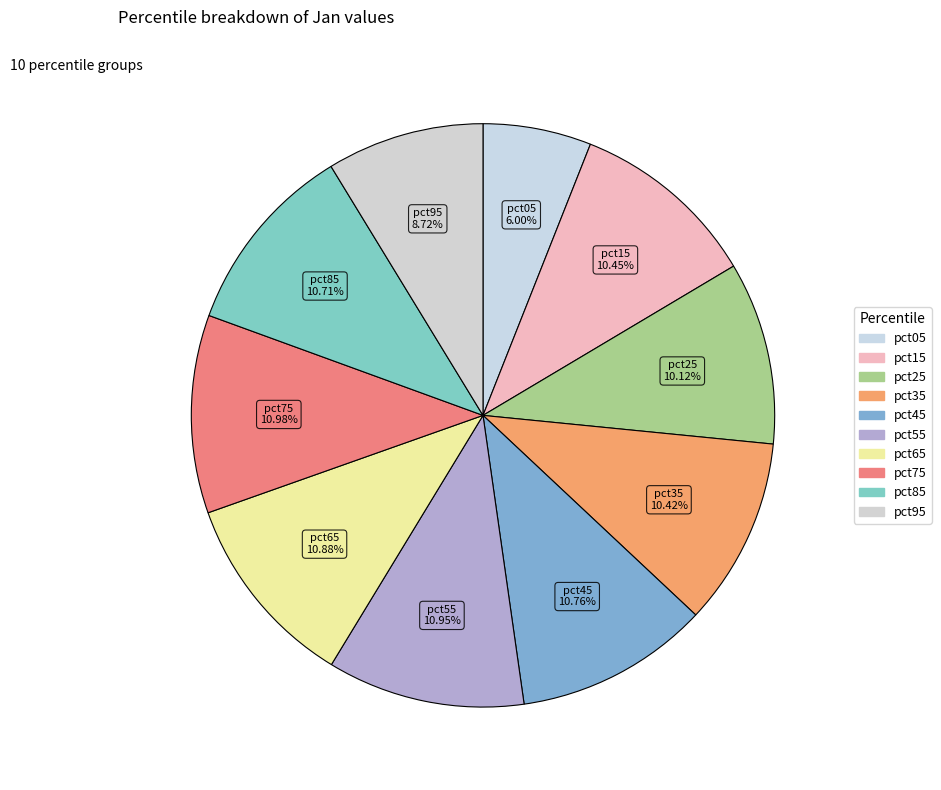

What is the total percentage of pct95 and pct85?

19.4%